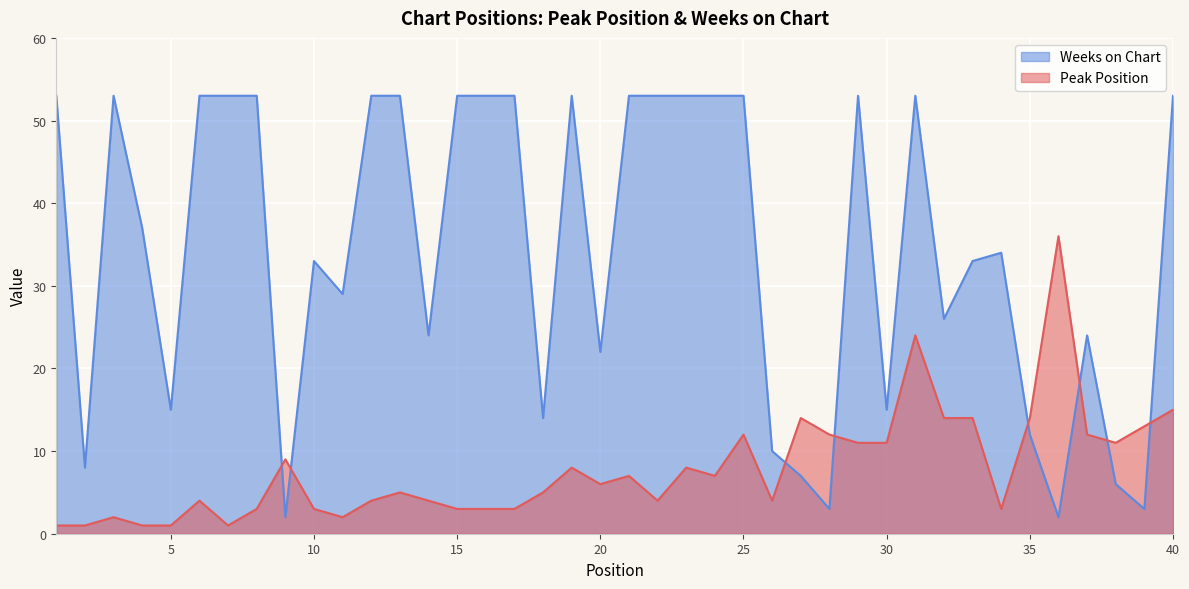

At which label is Peak Position closest to 18?

40